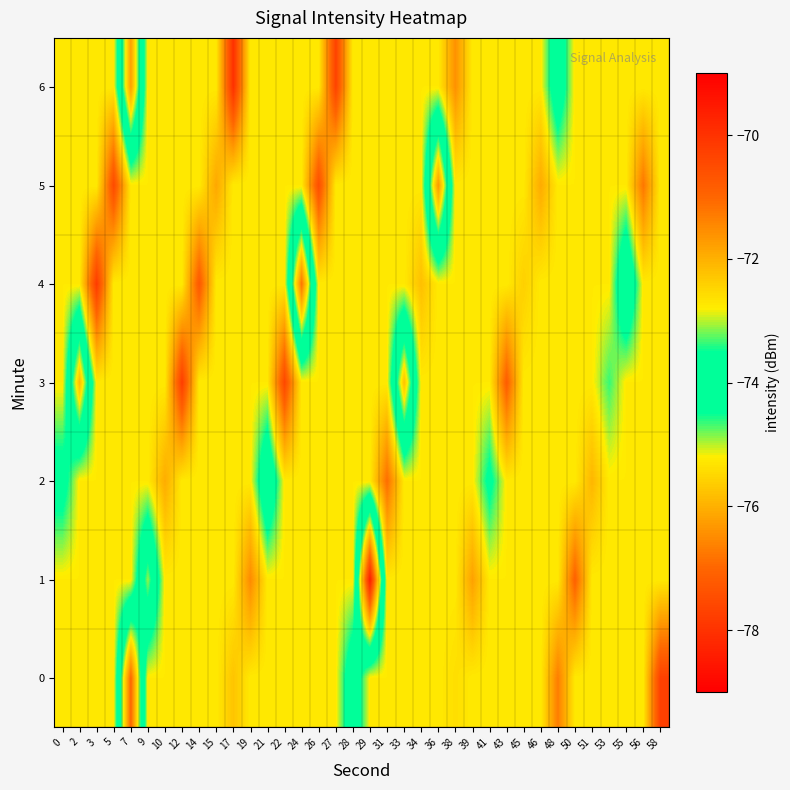

At 14, list the series in order from smallest to largest.

0, 1, 2, 3, 5, 6, 4